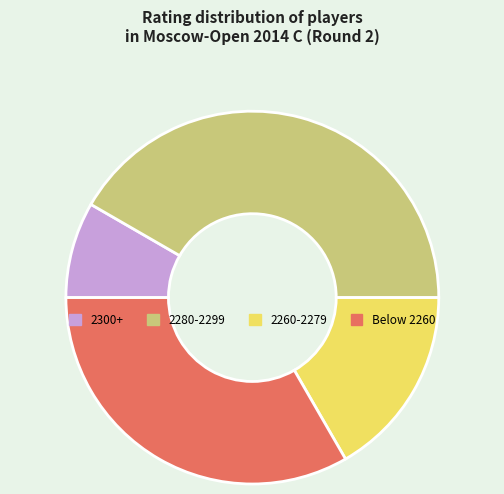

Do 2300+ and Below 2260 together represent more than half of the pie?

No